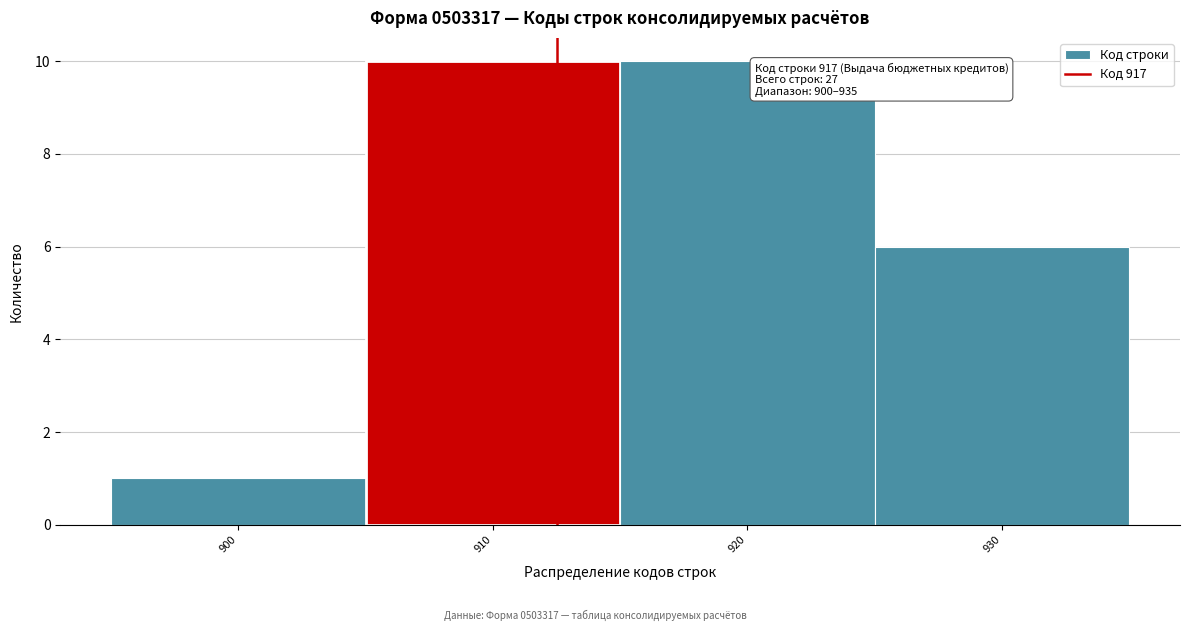

Reading right to left, list all the values displayed in this chart.

6	10	10	1